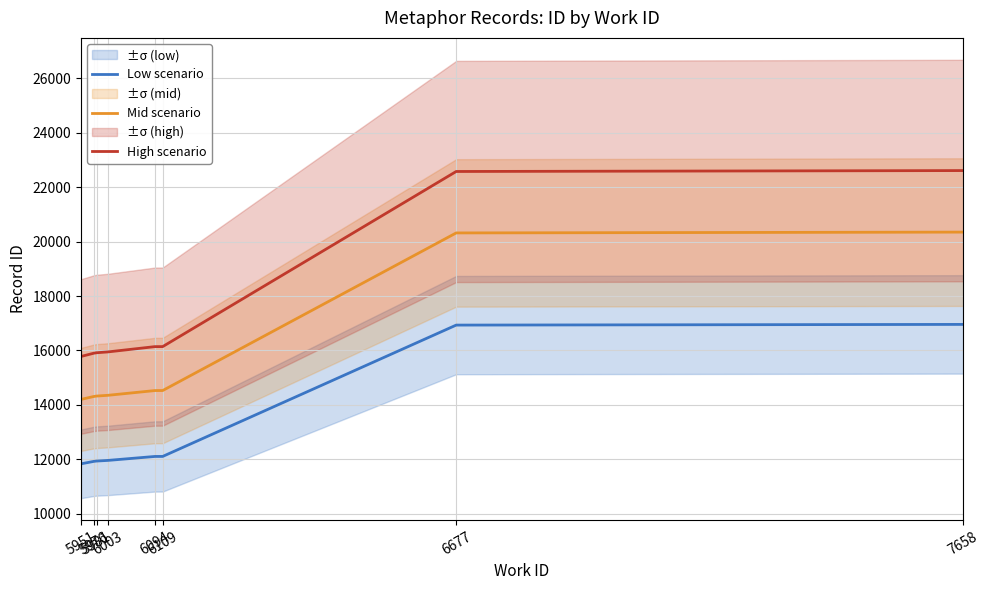

Which series has the largest total across all categories?

High scenario